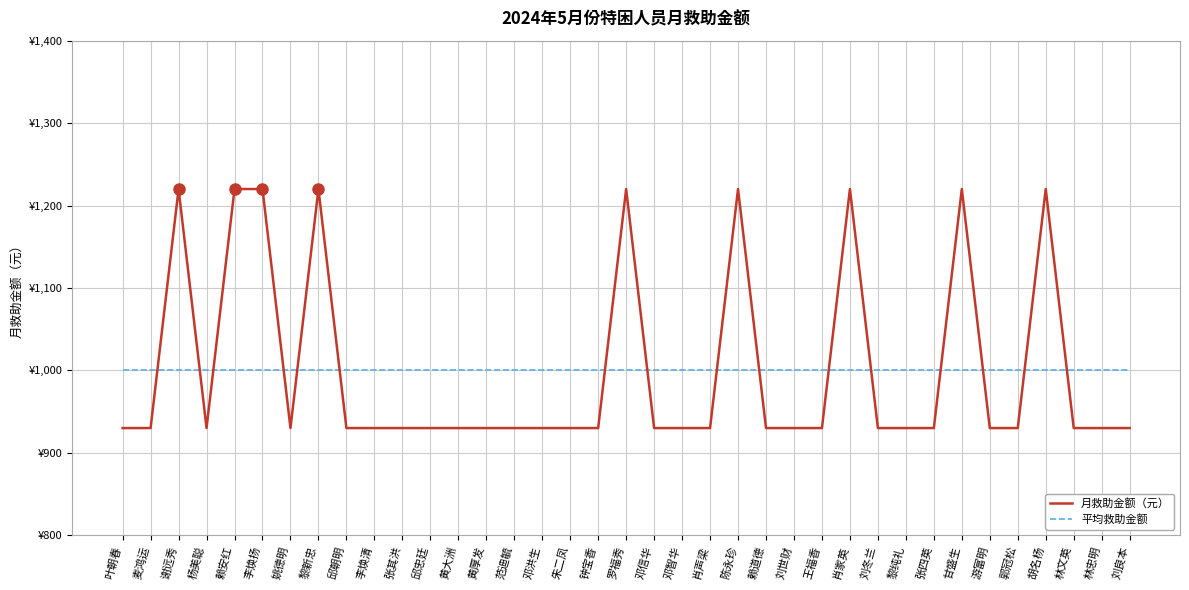

True or false: 月救助金额（元） and 平均救助金额 intersect in this chart.

True